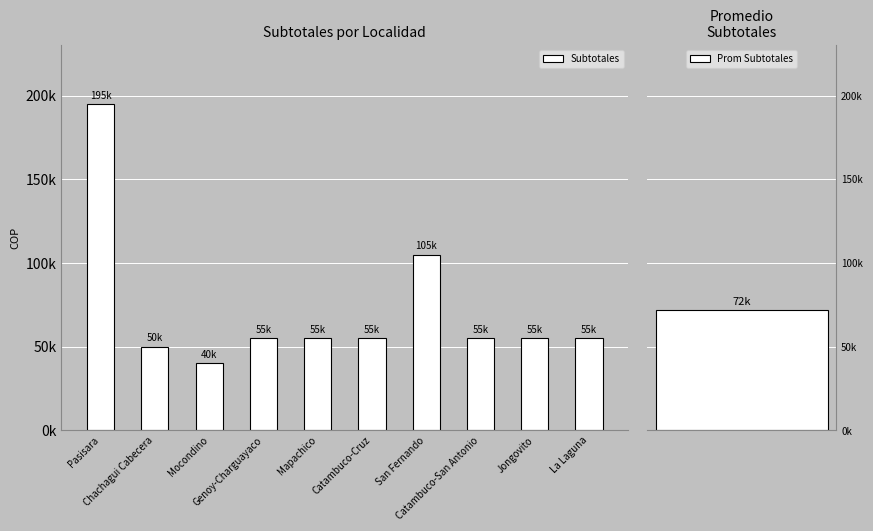

Which category has the highest value across all series?

Pasisara